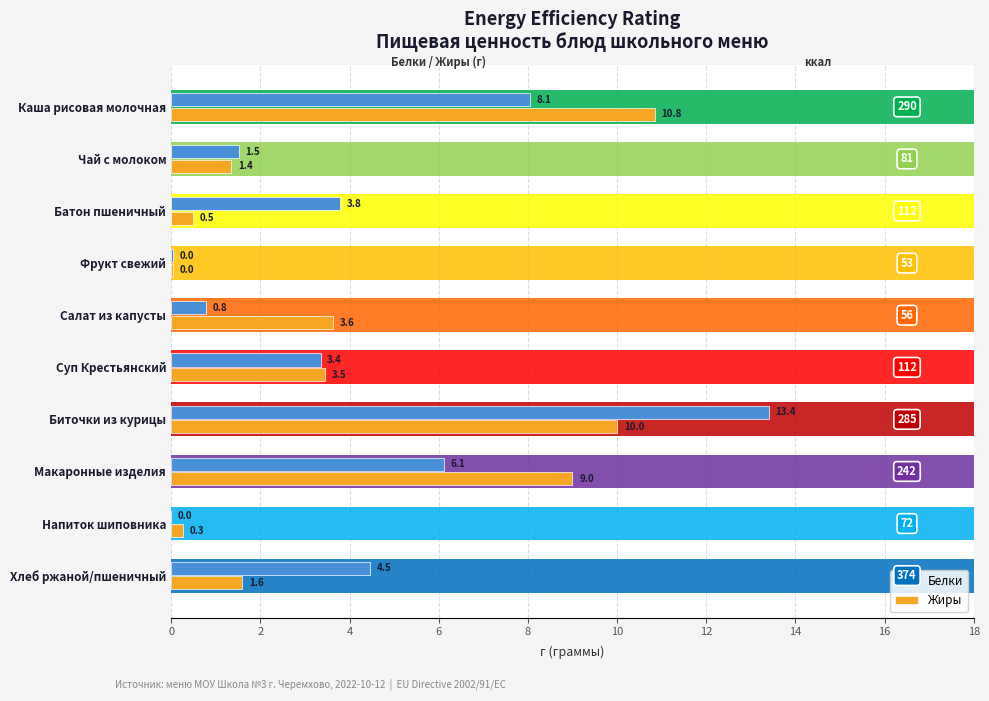

How many values in the Белки series are below 3?

4